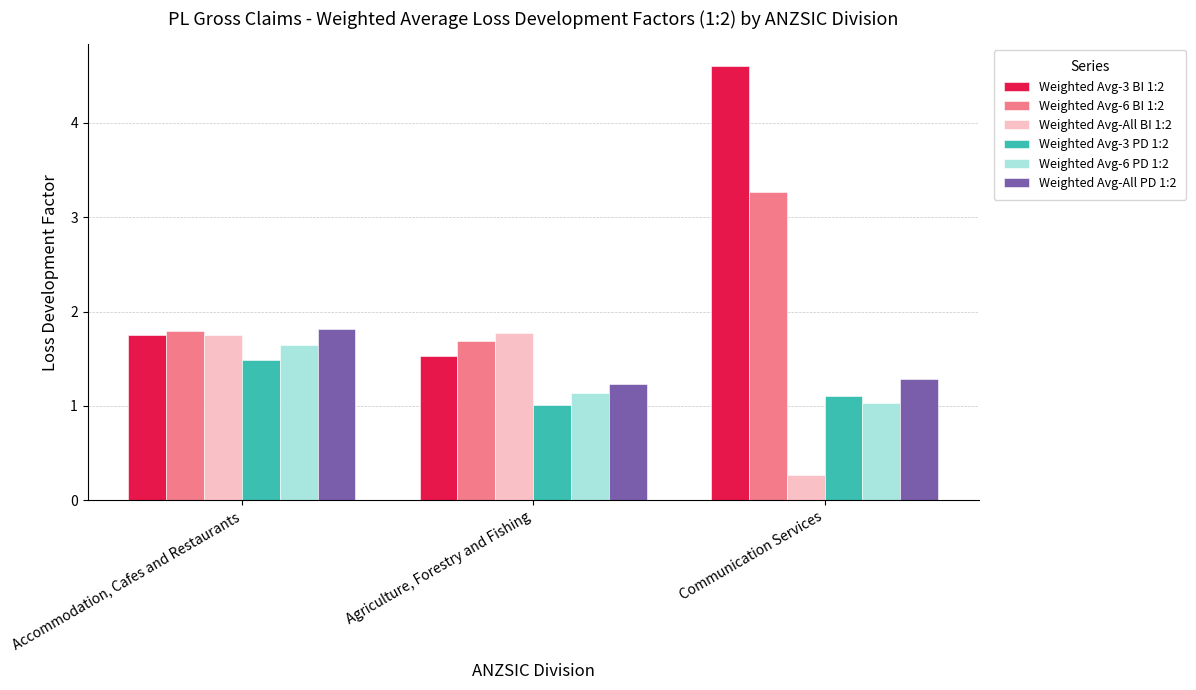

The value of Weighted Avg-All PD 1:2 at Agriculture, Forestry and Fishing is 0.6. True or false?

False